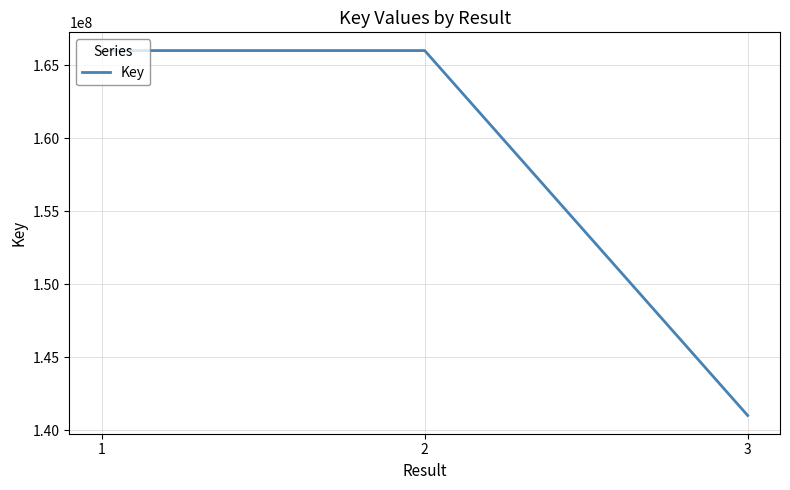

Approximately how many times larger is the value at 2 compared to 1?

1.0